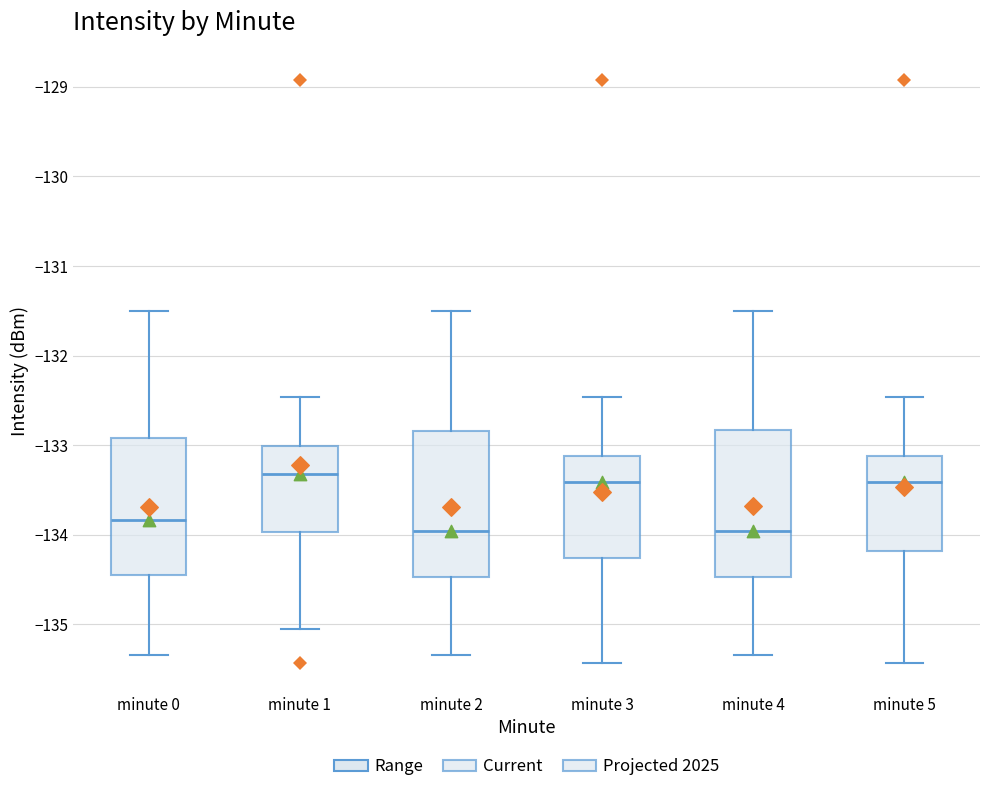

Reading left to right, read every box against the y-axis: the position of its median line, the range the box covers, and the ends of its whiskers. The values are not printed on the chart, so give them approximately, as read against the axis.

minute 0: median -133.8, box -134.5 to -132.9, whiskers -135.3 to -131.5
minute 1: median -133.3, box -134.0 to -133.0, whiskers -135.1 to -132.5
minute 2: median -134.0, box -134.5 to -132.8, whiskers -135.3 to -131.5
minute 3: median -133.4, box -134.3 to -133.1, whiskers -135.4 to -132.5
minute 4: median -134.0, box -134.5 to -132.8, whiskers -135.3 to -131.5
minute 5: median -133.4, box -134.2 to -133.1, whiskers -135.4 to -132.5